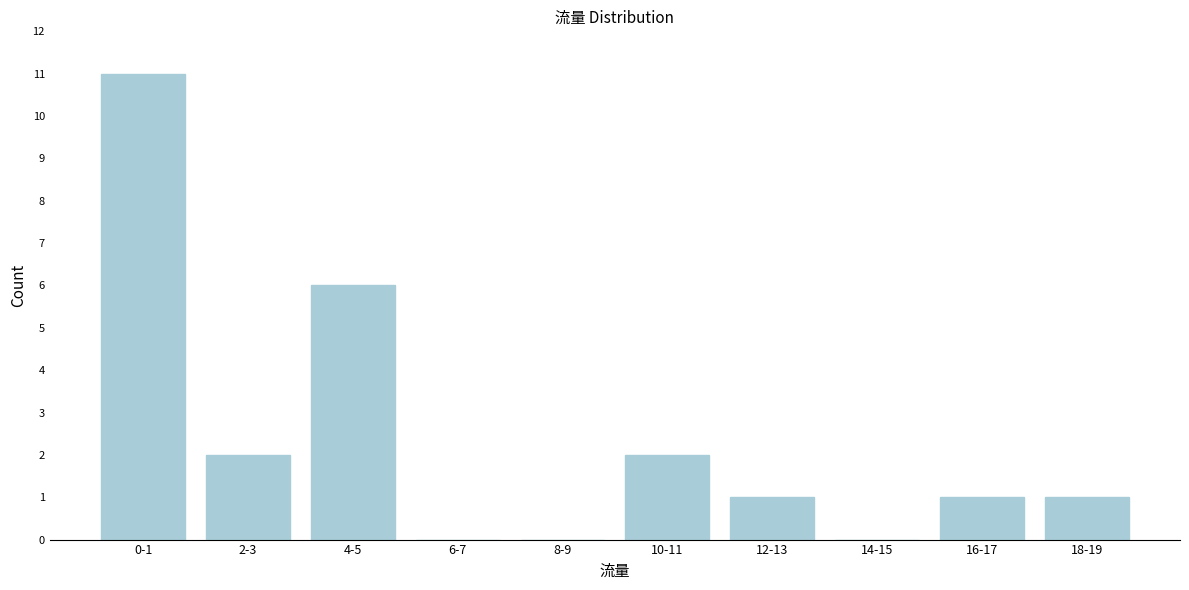

Reading left to right, list all the values displayed in this chart.

0-1=11	2-3=2	4-5=6	6-7=0	8-9=0	10-11=2	12-13=1	14-15=0	16-17=1	18-19=1